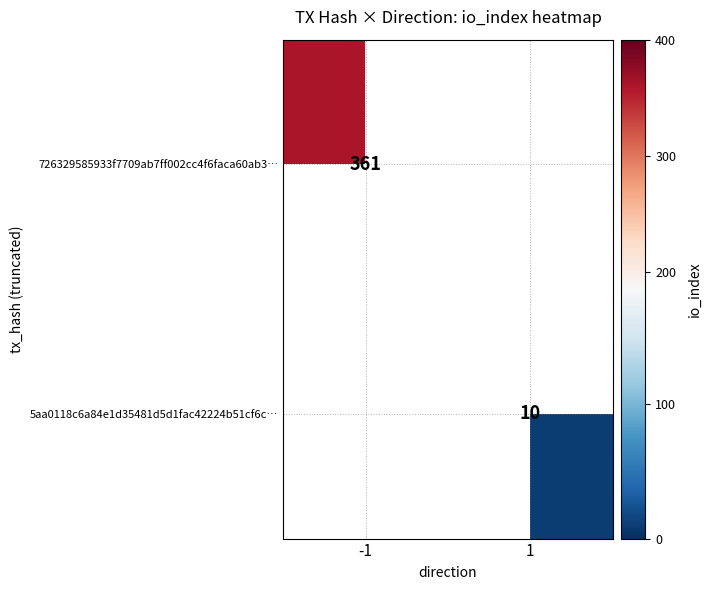

Which label corresponds to the largest value in the chart?

-1